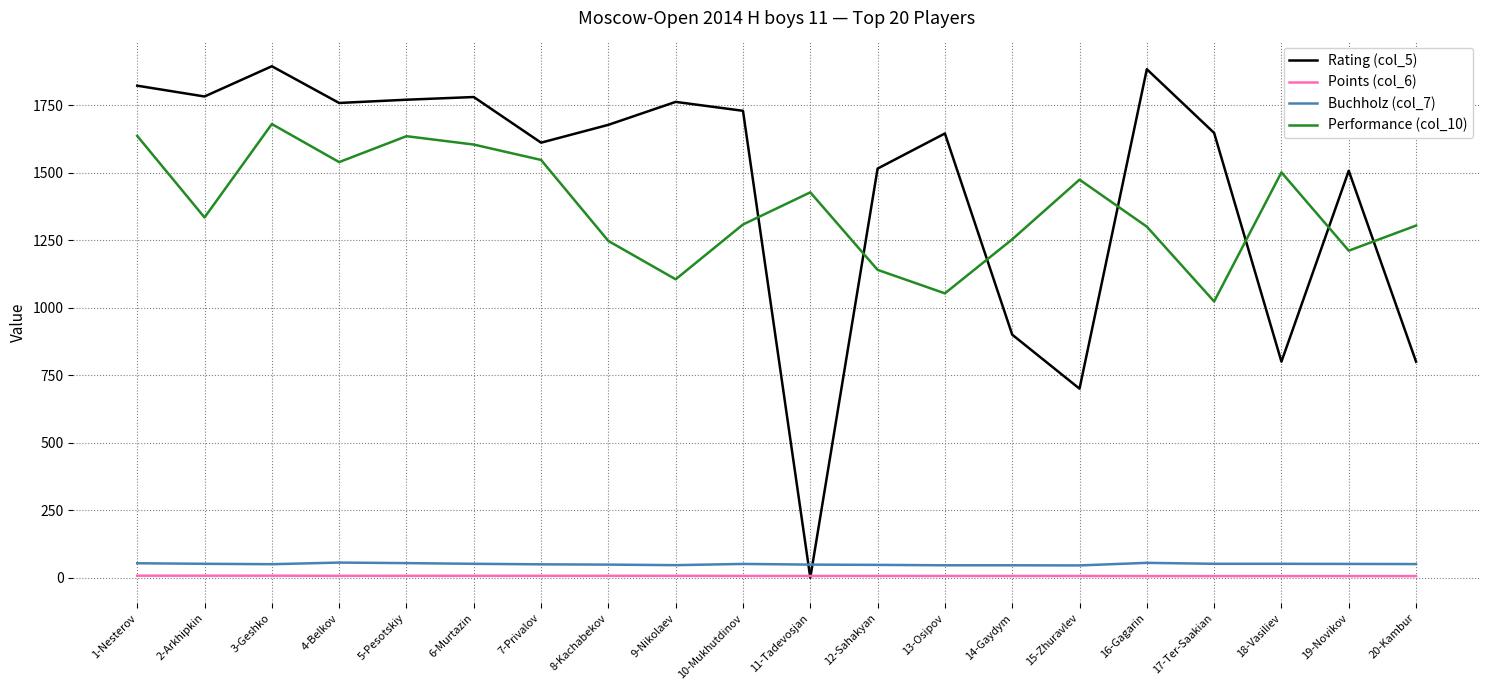

Which series has the largest range (max minus min)?

Rating (col_5)